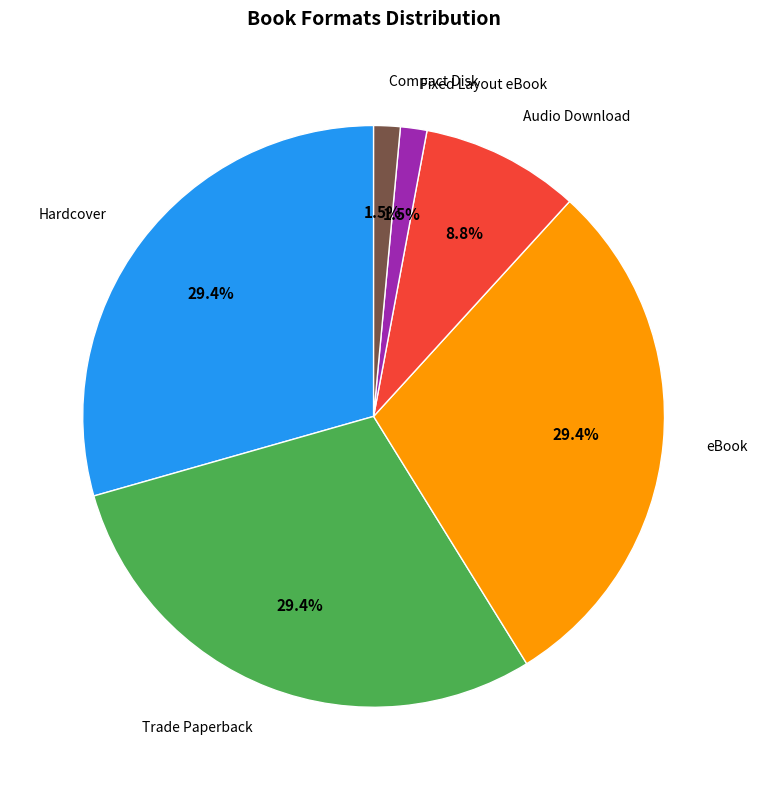

Does any single category account for the majority?

No